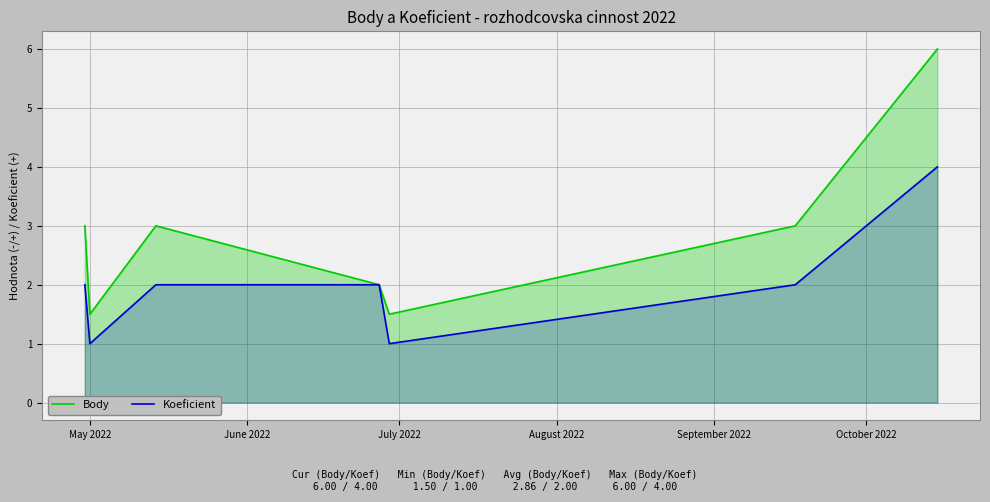

List the series in order of their overall mean, lowest first.

Koeficient, Body